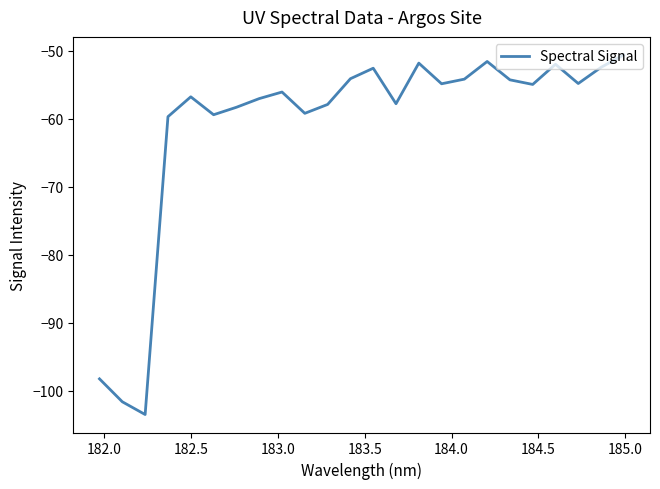

What is the maximum value shown in the chart?

-50.6